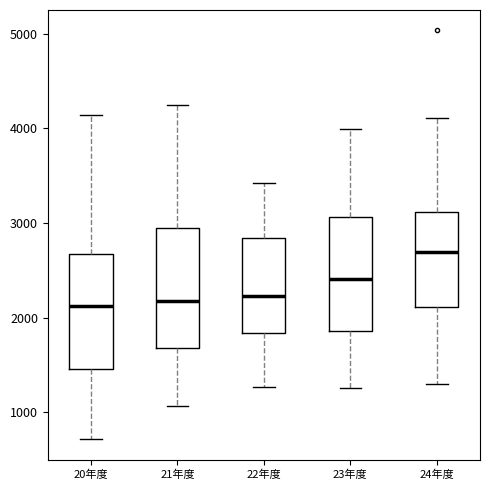

Reading left to right, read every box against the y-axis: the position of its median line, the range the box covers, and the ends of its whiskers. The values are not printed on the chart, so give them approximately, as read against the axis.

20年度: median 2100, box 1500 to 2700, whiskers 700 to 4100
21年度: median 2200, box 1700 to 3000, whiskers 1100 to 4200
22年度: median 2200, box 1800 to 2800, whiskers 1300 to 3400
23年度: median 2400, box 1900 to 3100, whiskers 1300 to 4000
24年度: median 2700, box 2100 to 3100, whiskers 1300 to 4100